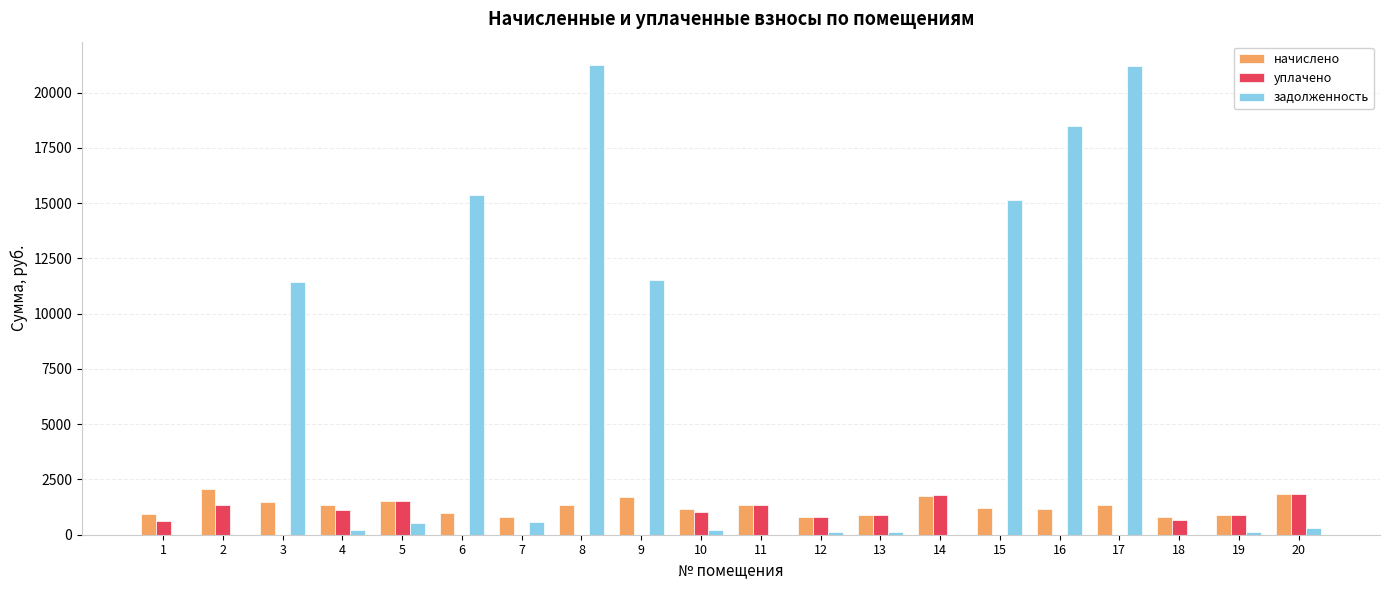

What is the maximum value for начислено?

2051.1